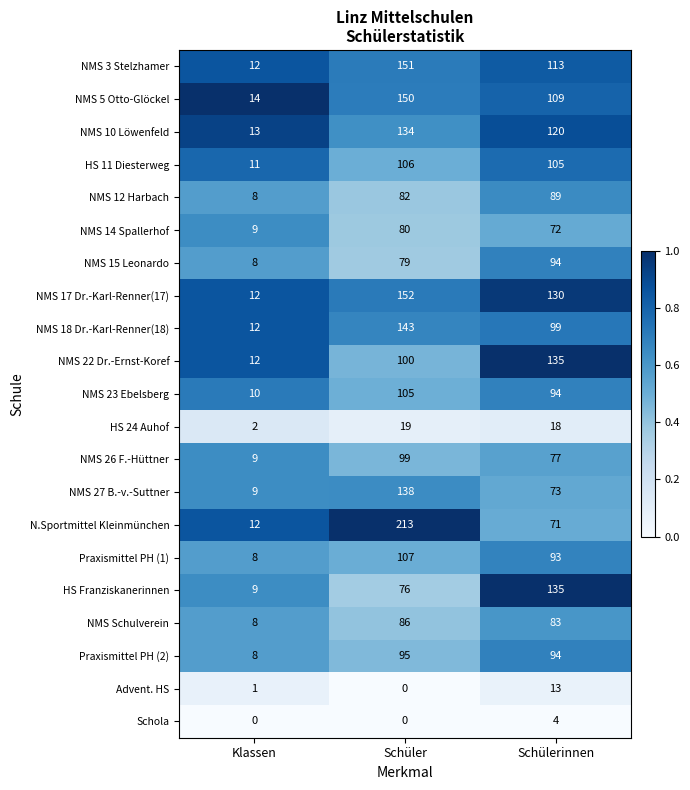

Between Klassen and Schüler, which series saw the biggest shift?

N.Sportmittel Kleinmünchen